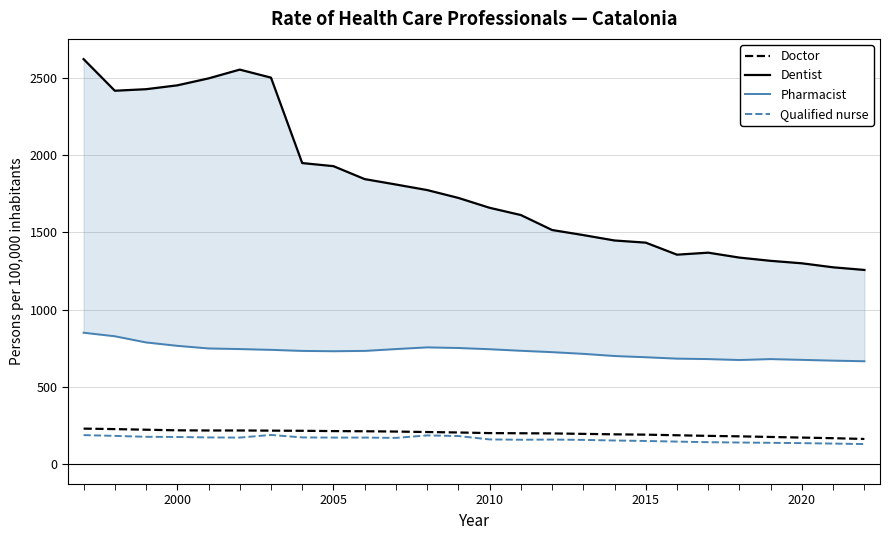

Is it true that Qualified nurse equals 170 at 2005?

True